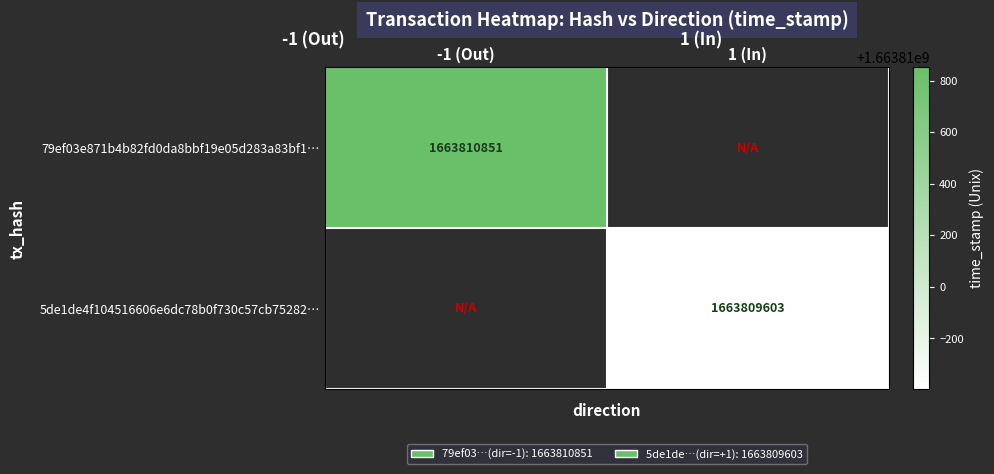

Is the value of 5de1de4f104516606e6dc78b0f730c57cb75282… at 1 (In) greater than the value of 79ef03e871b4b82fd0da8bbf19e05d283a83bf1… at -1 (Out)?

No